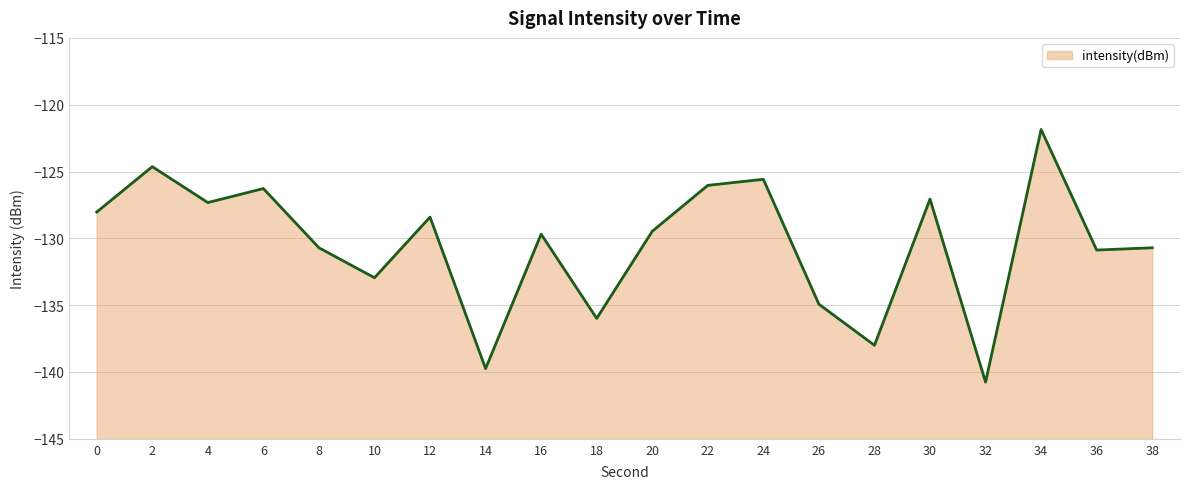

Reading right to left, extract all data points from this chart.

-130.7	-130.9	-121.9	-140.8	-127.1	-138.0	-134.9	-125.6	-126.0	-129.5	-136.0	-129.7	-139.7	-128.4	-132.9	-130.7	-126.3	-127.3	-124.6	-128.0